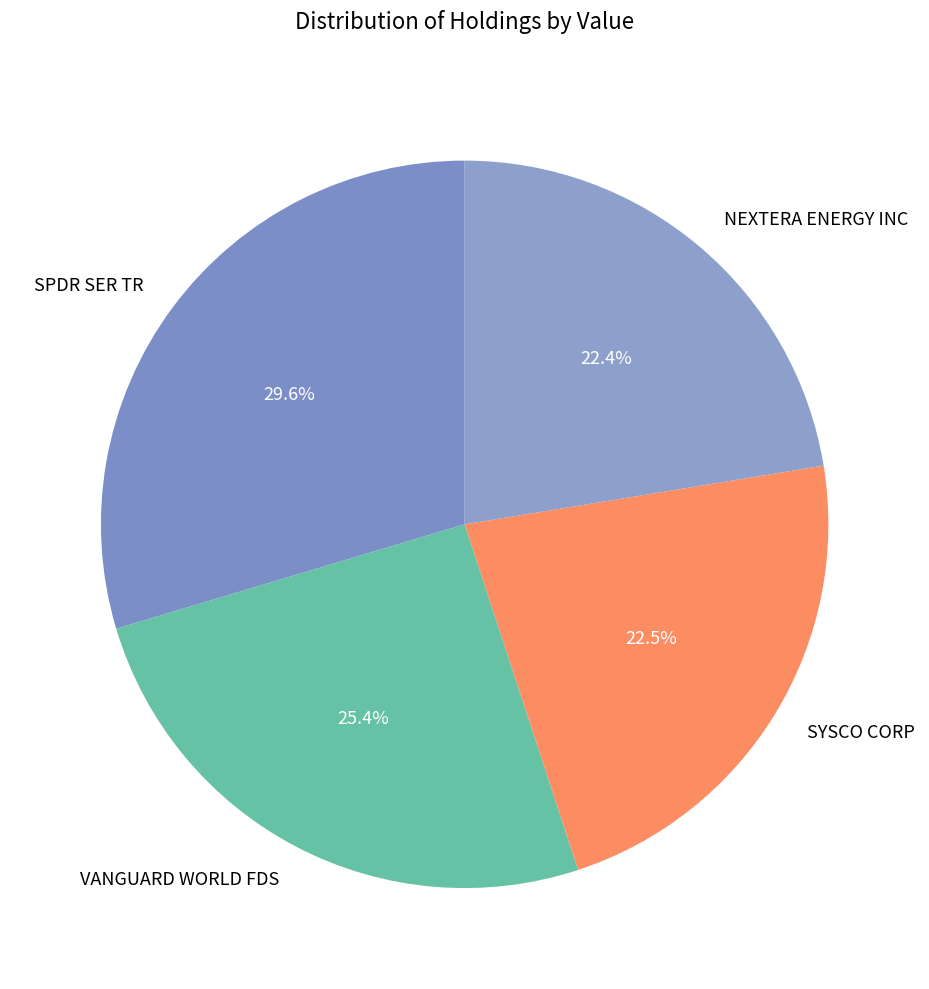

What percentage is the SPDR SER TR slice, to the nearest percent?

30%